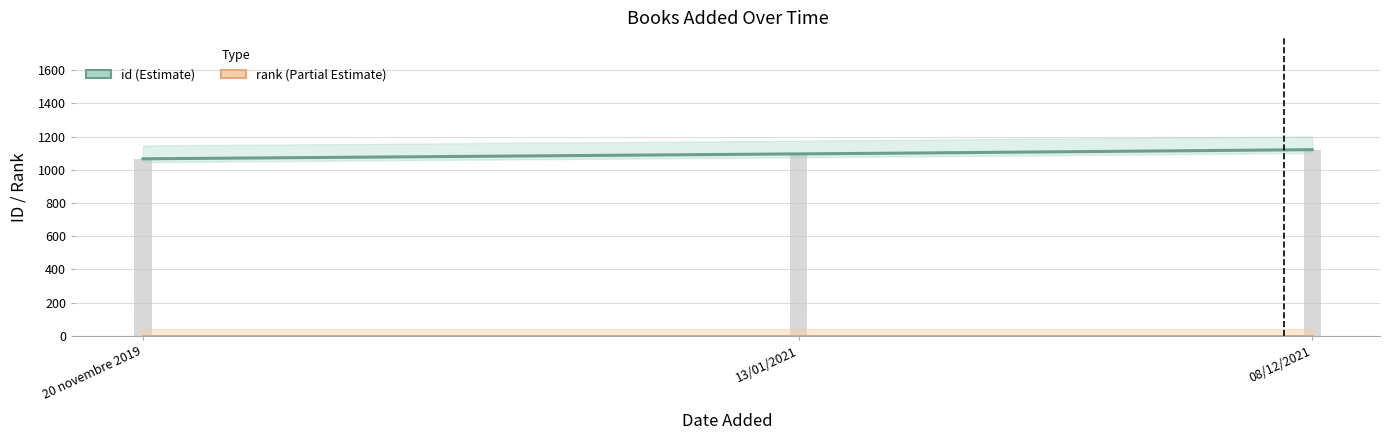

List the labels in order of value, smallest first.

20 novembre 2019, 13/01/2021, 08/12/2021